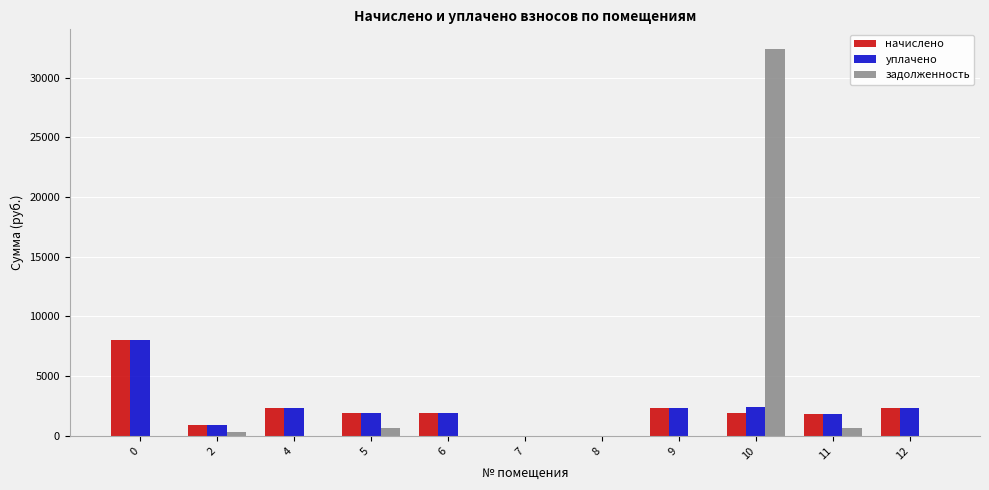

Which series changed the most between 8 and 10?

задолженность